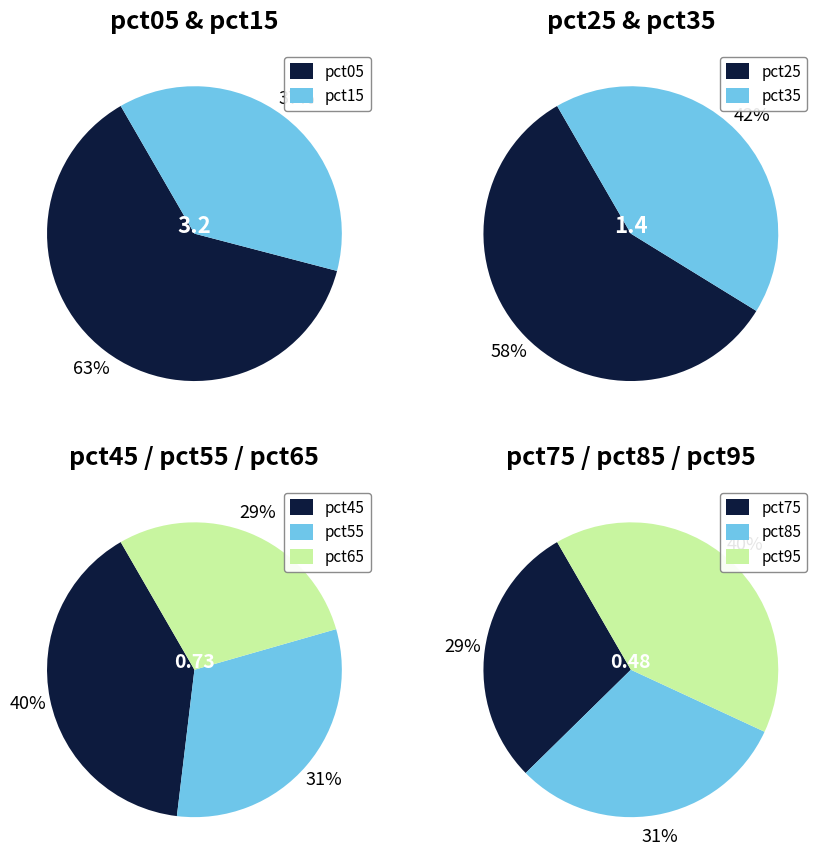

How many slices are in this pie chart?

10